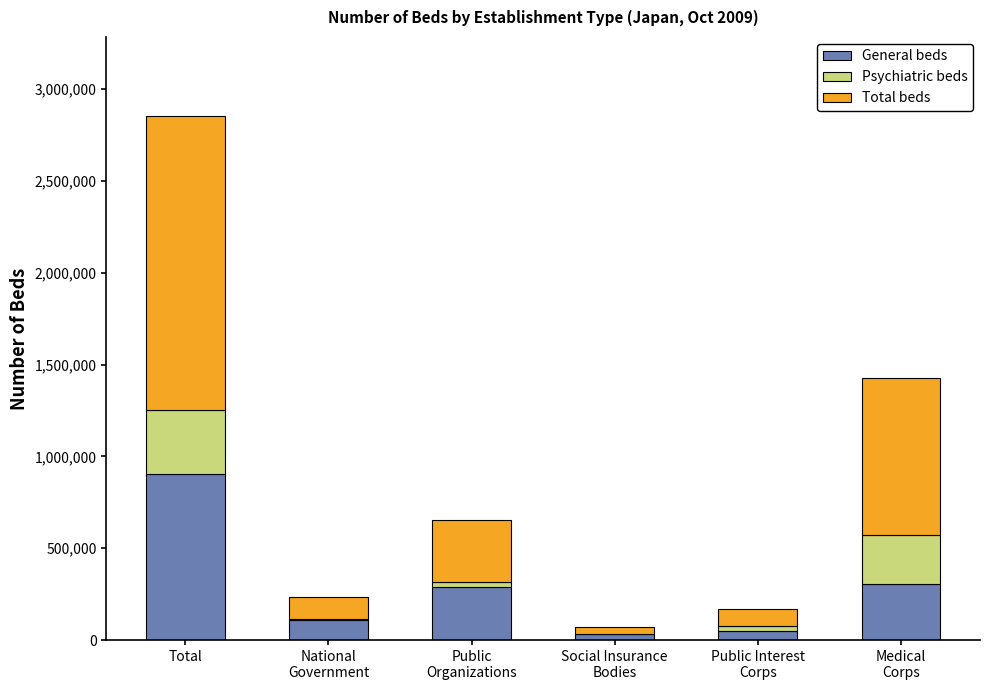

The value of General beds at Total is 576684. True or false?

False